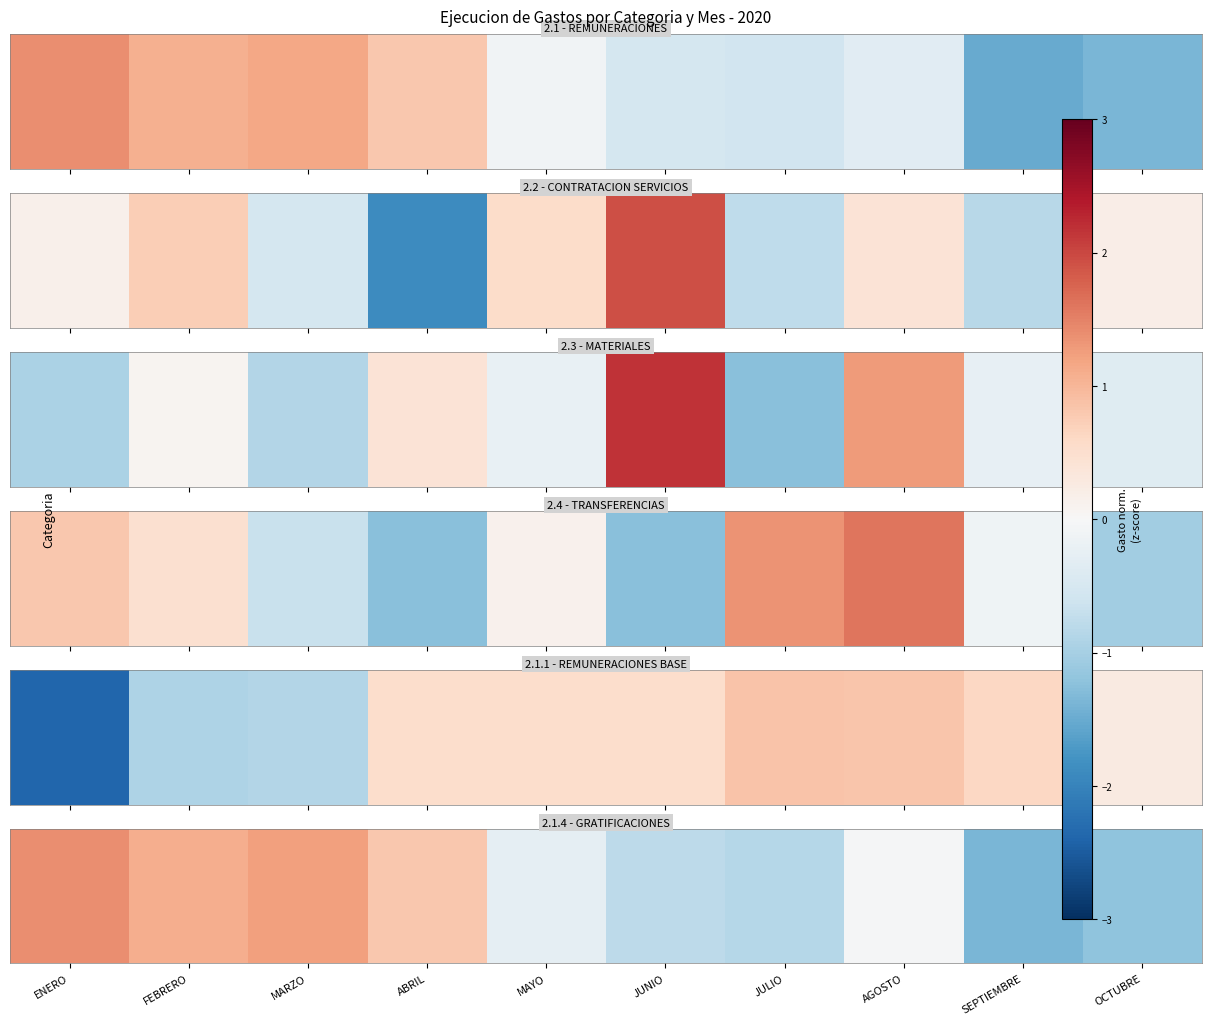

What is the change in value from MARZO to SEPTIEMBRE?

-2.6